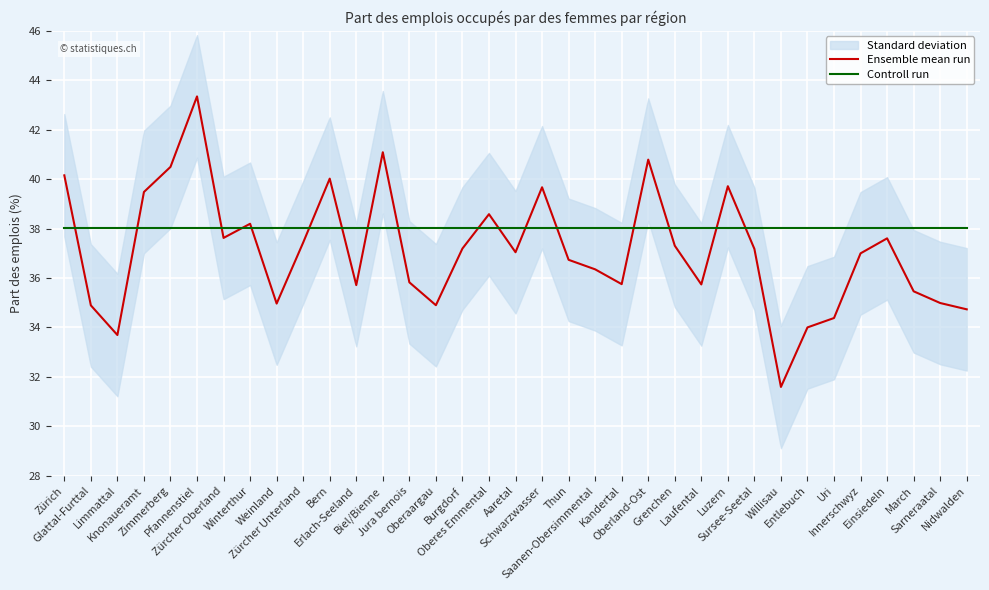

What is the maximum value for Ensemble mean run?

43.3